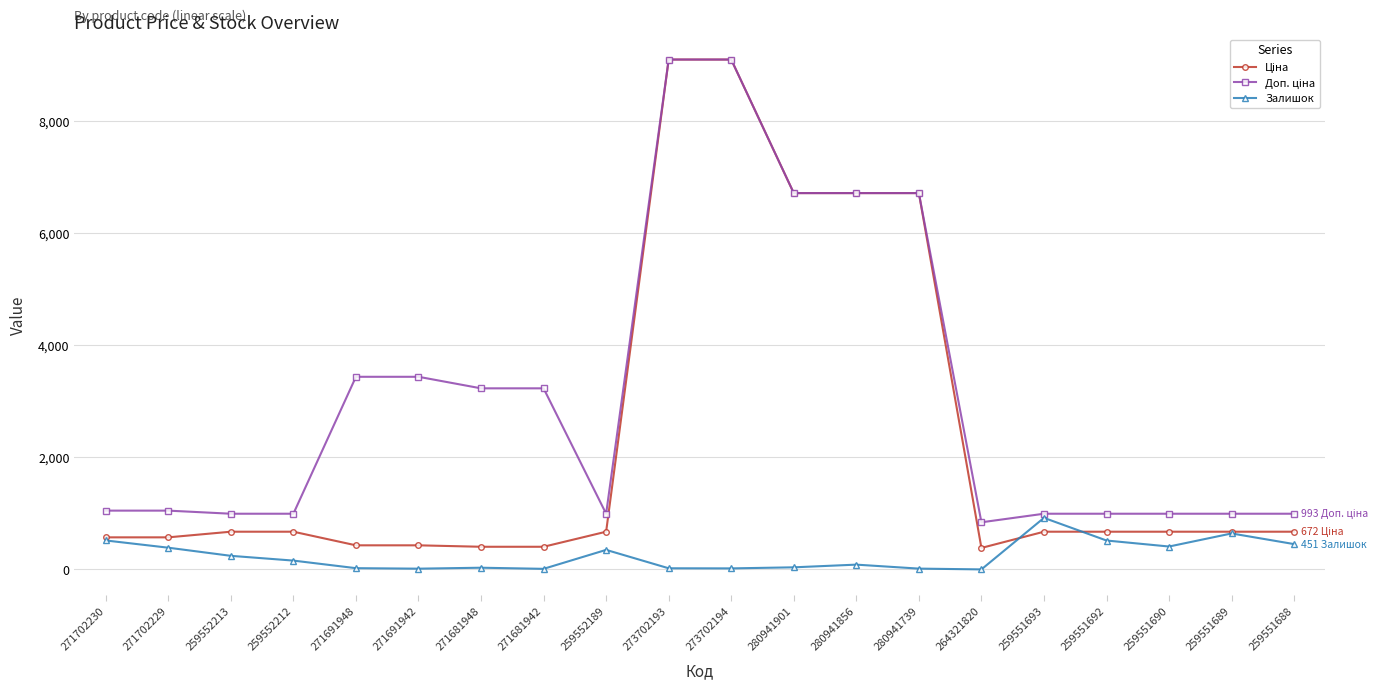

What is the greatest value displayed?

9092.0